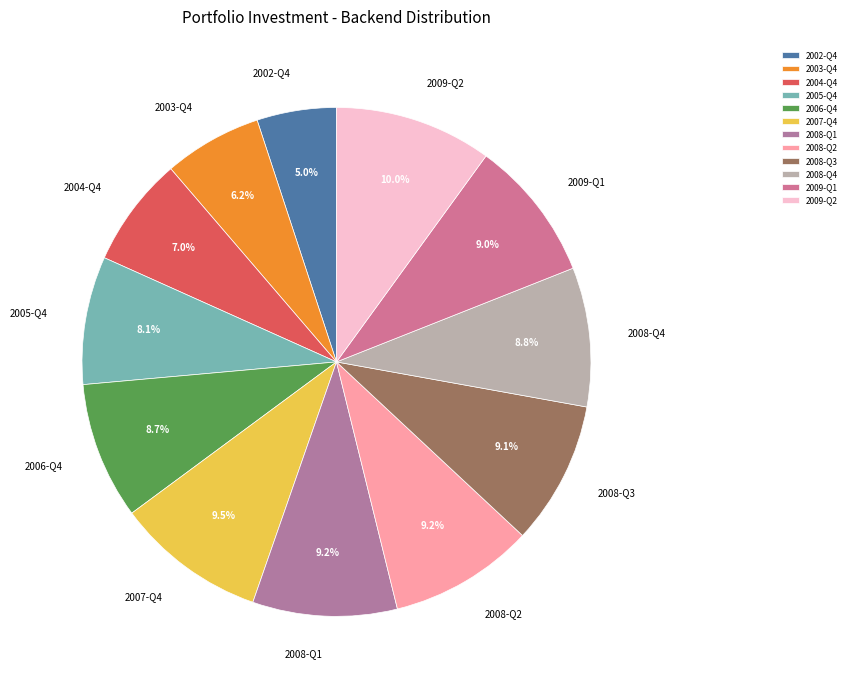

Is there any slice that represents more than half of the pie?

No